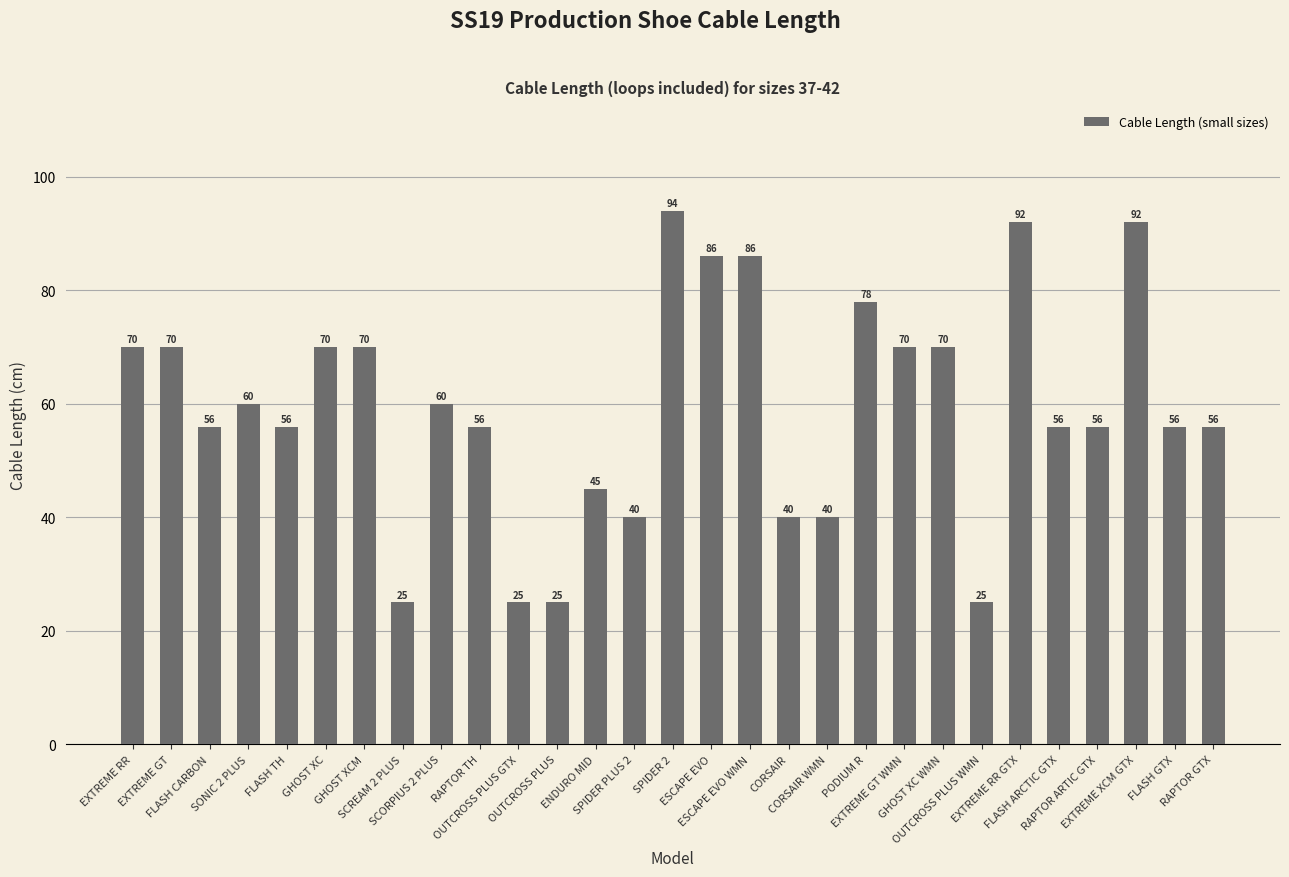

The chart shows a value of 24 at RAPTOR TH. True or false?

False